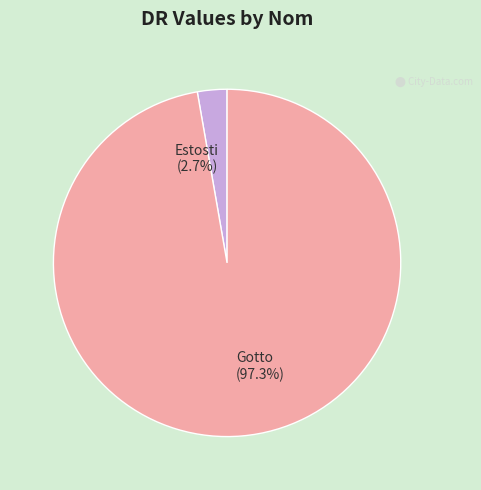

Which slice is the largest?

Gotto